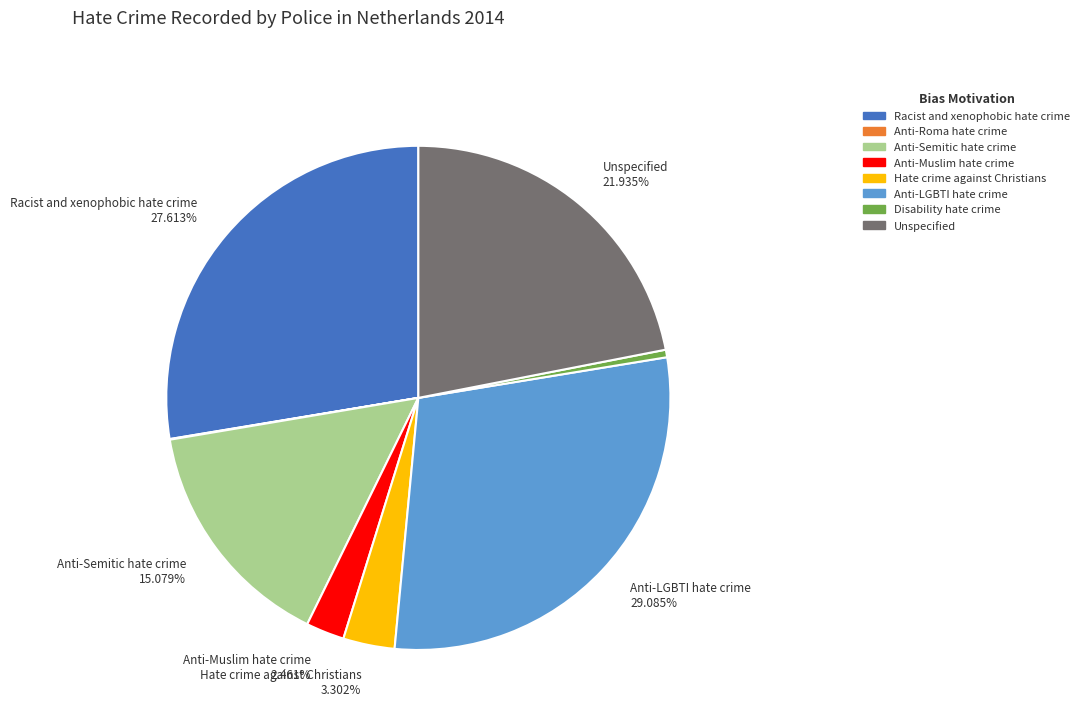

What is the largest slice in the pie chart?

Anti-LGBTI hate crime